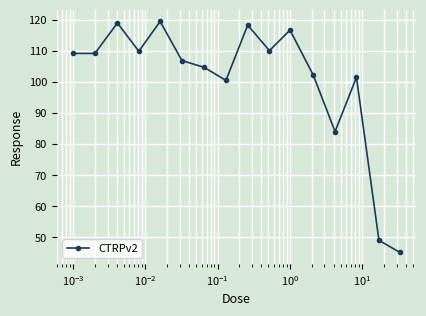

True or false: there are more than 2 points higher than both neighbors.

True